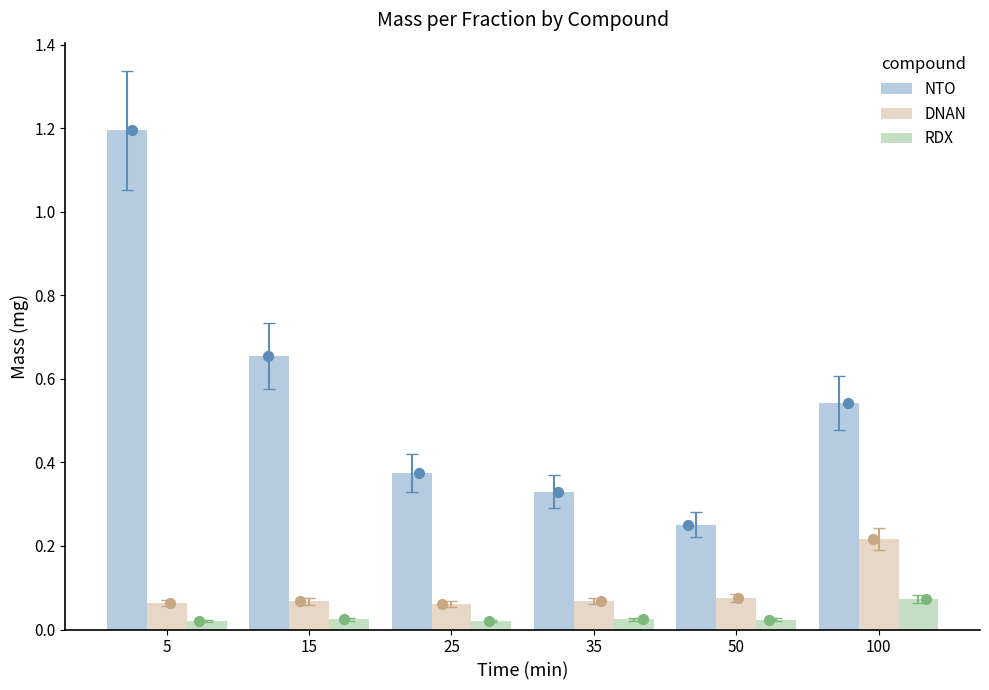

At how many categories does at least one series exceed 0?

6